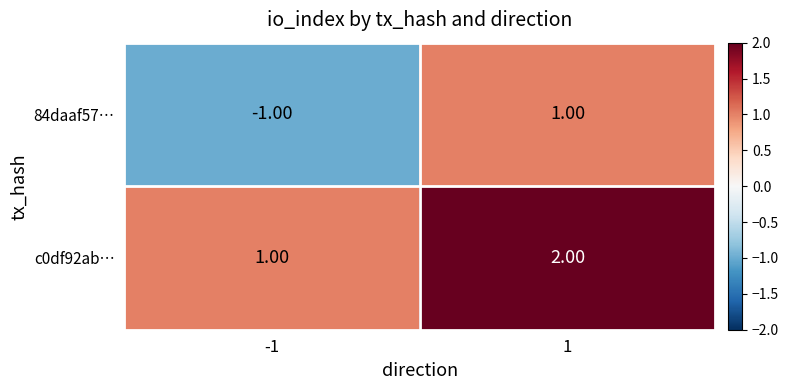

What is the sum of all c0df92ab… values?

3